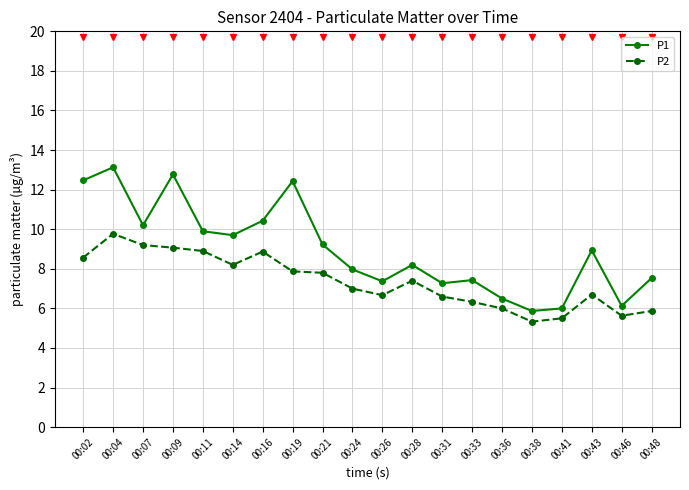

What is the approximate value of P2 at 00:19?

7.9